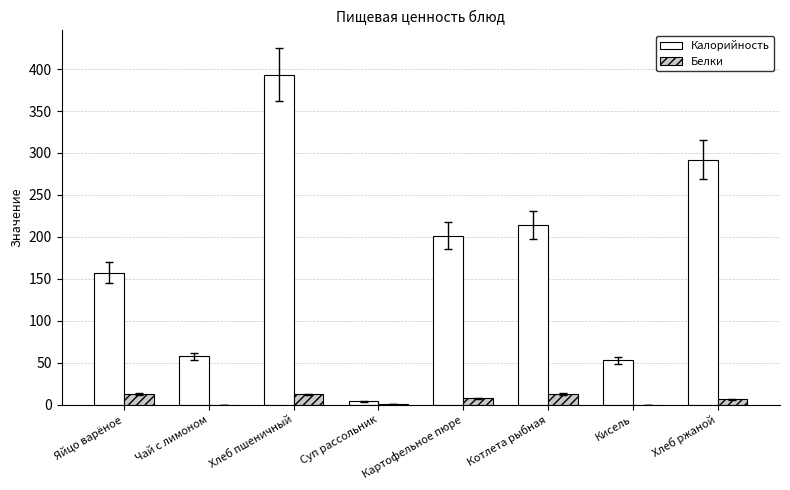

What is the total value across all series at Картофельное пюре?

208.5